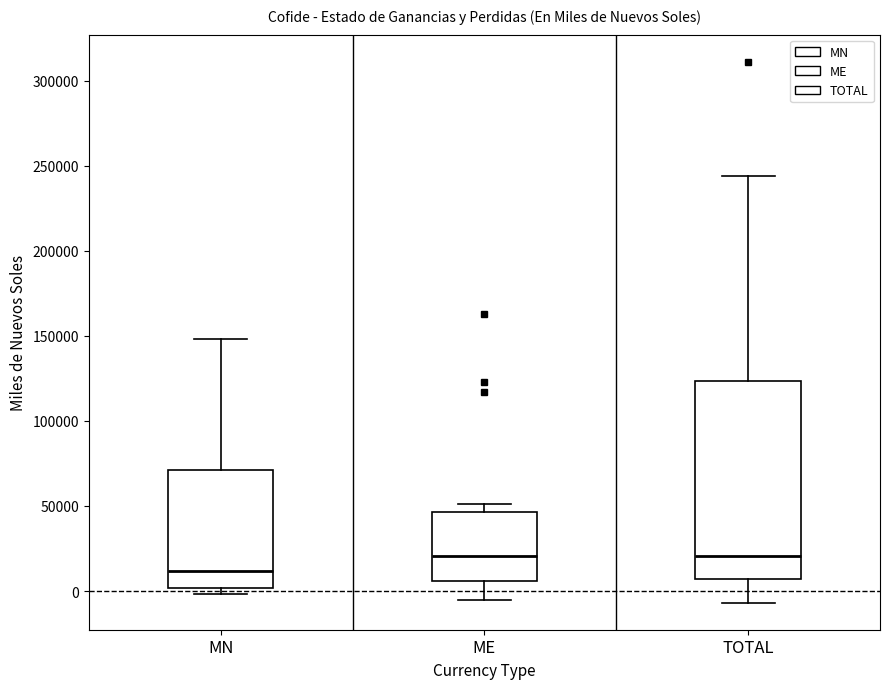

Which box has the lowest median line?

MN